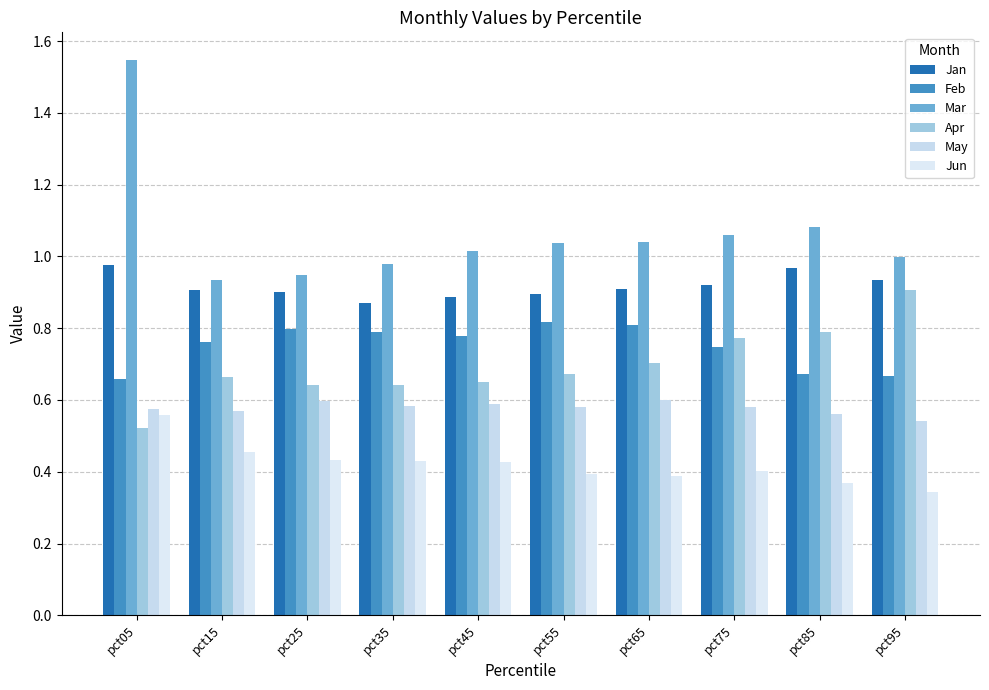

What is the difference between the second highest and minimum values in the Jan series?

0.1